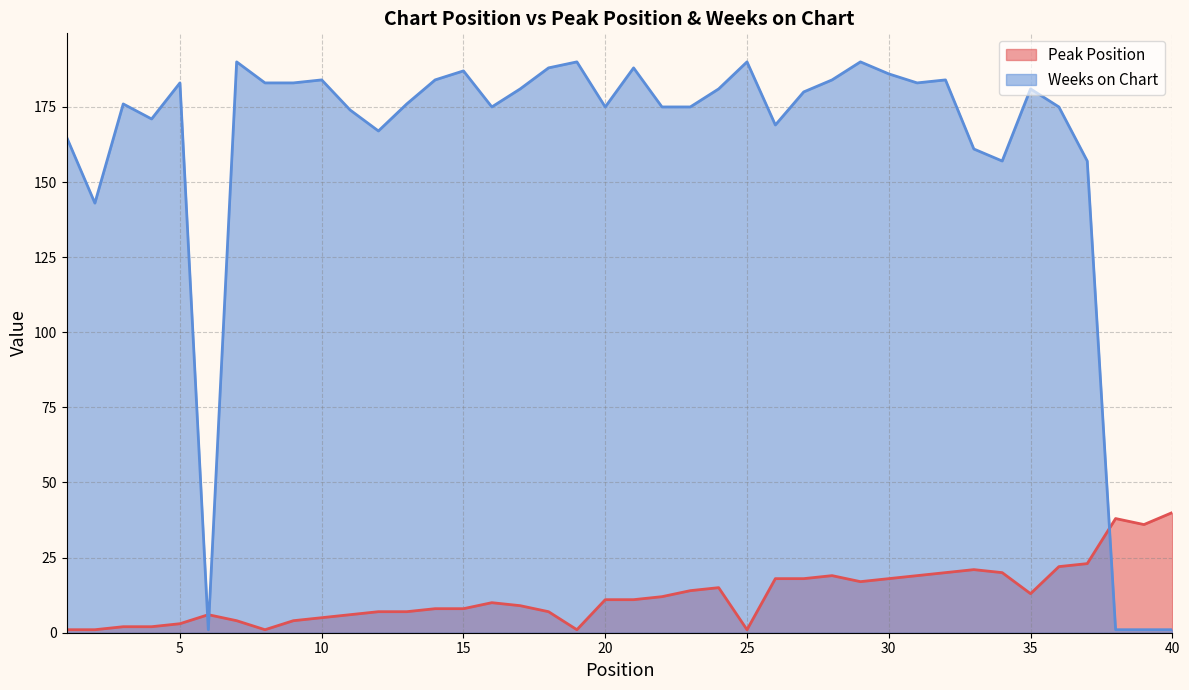

At 15, list the series in order from largest to smallest.

Weeks on Chart, Peak Position